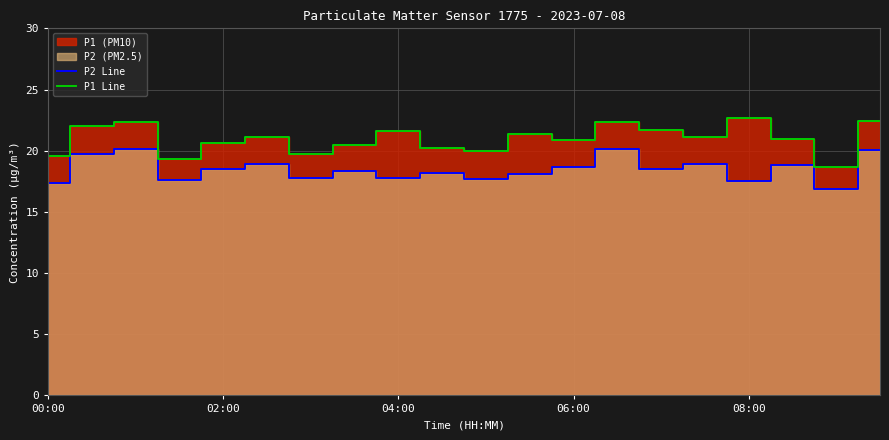

True or false: P2 Line and P1 Line cross at least once.

False